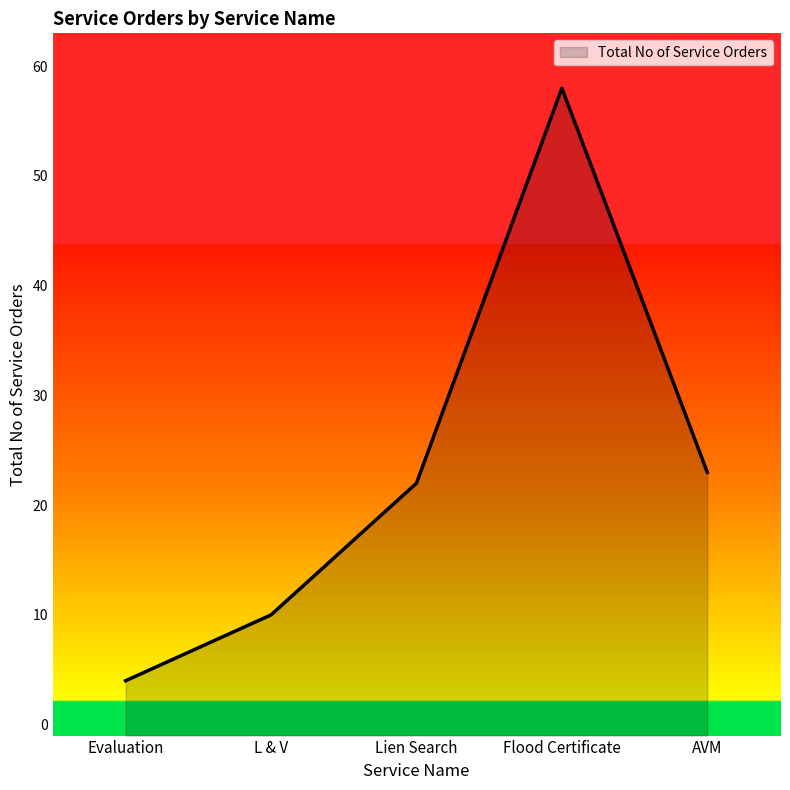

The value at Lien Search is 22. True or false?

True